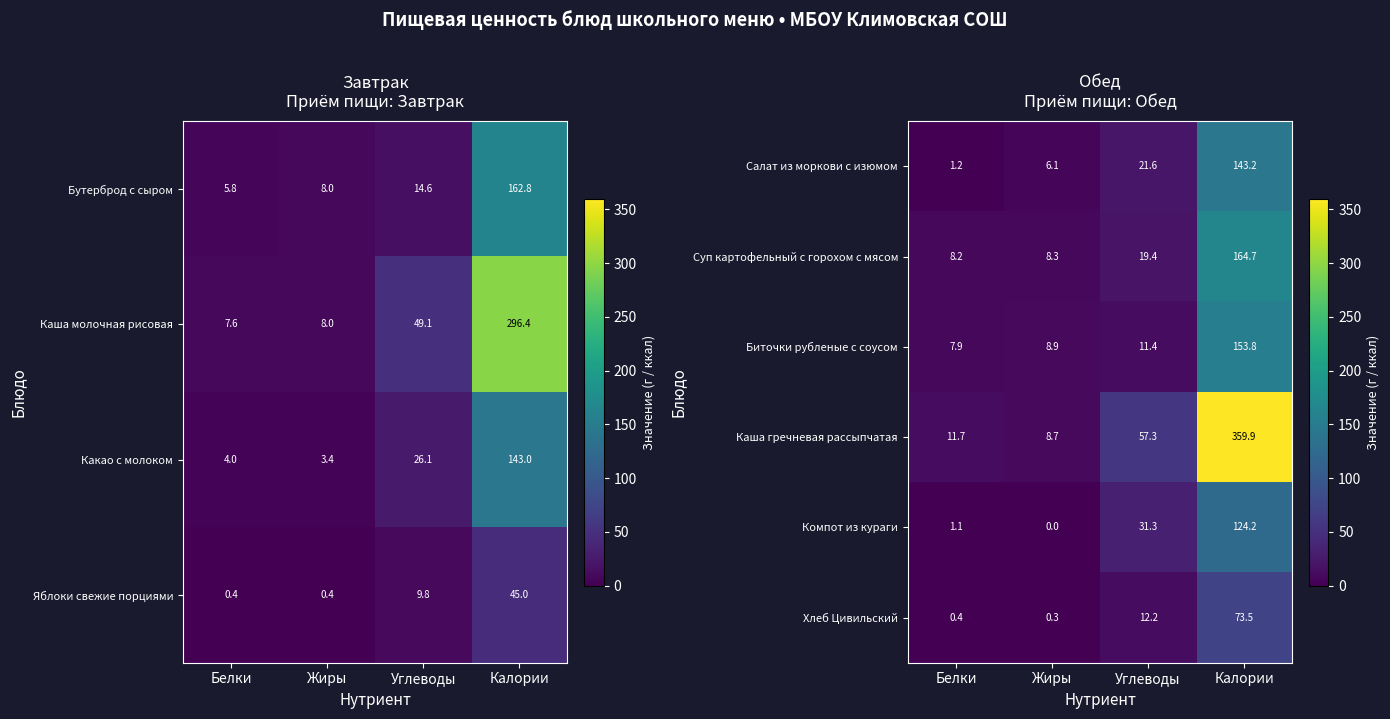

What value does the Компот из кураги series have at Углеводы?

31.3